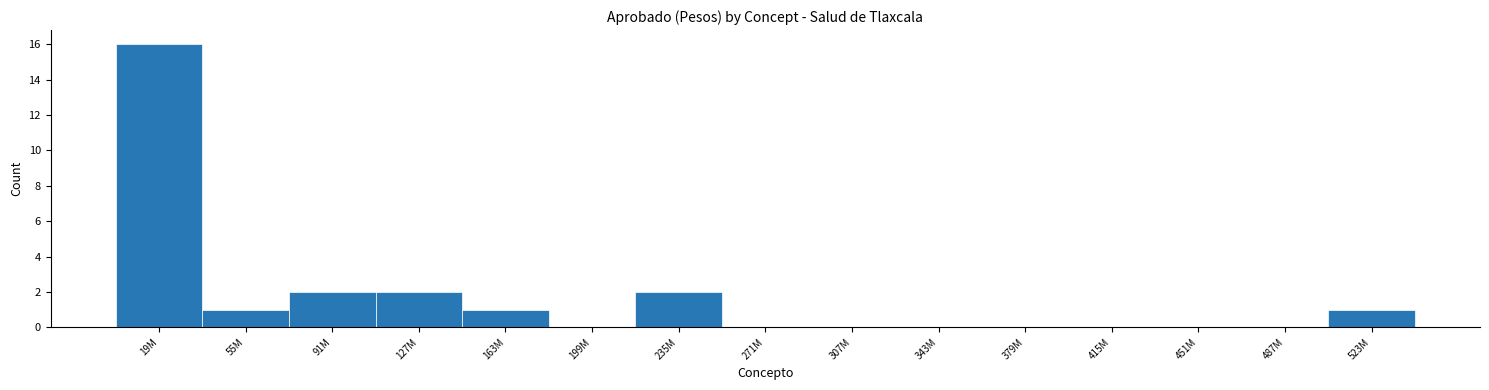

Reading left to right, list all the values displayed in this chart.

19M=16	55M=1	91M=2	127M=2	163M=1	199M=0	235M=2	271M=0	307M=0	343M=0	379M=0	415M=0	451M=0	487M=0	523M=1